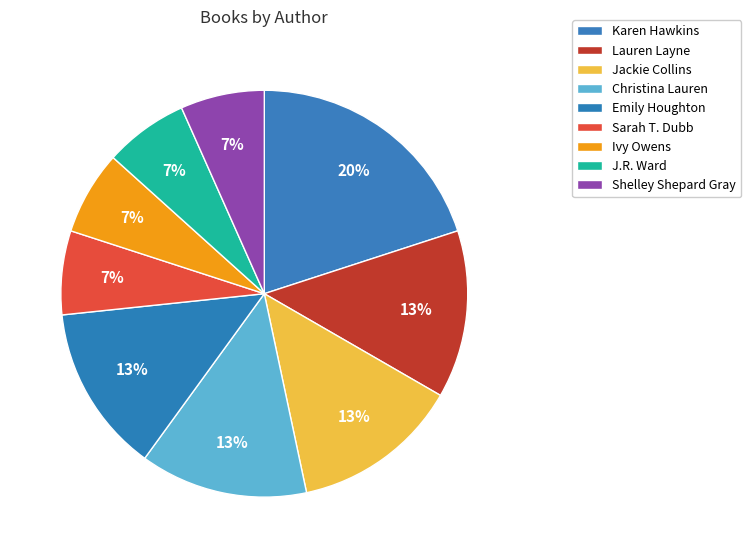

Which slice is the smallest?

Sarah T. Dubb (209305292)